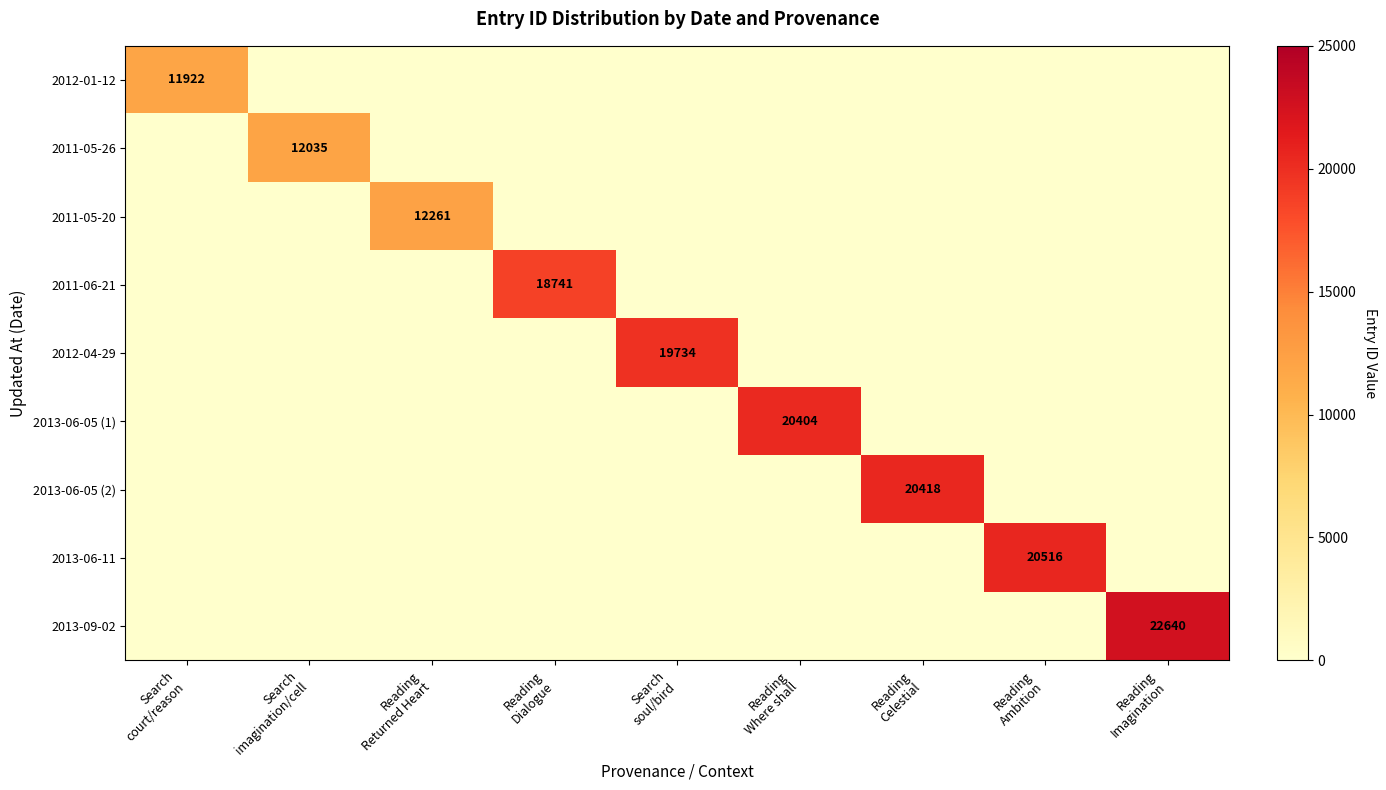

What is the greatest value displayed?

22640